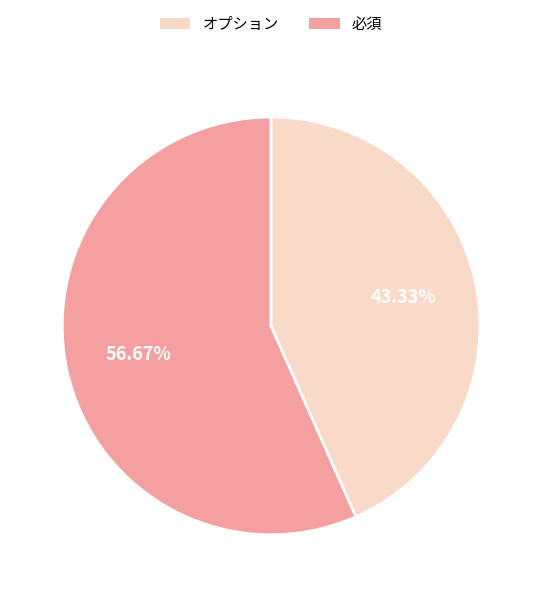

Is there a majority slice in this chart?

Yes